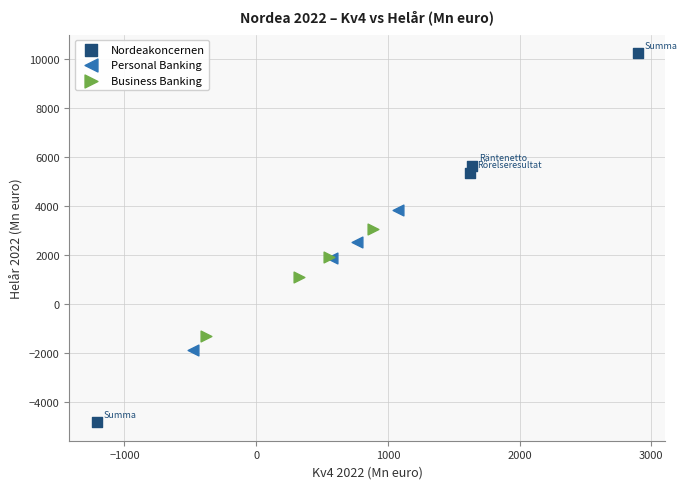

Which series contains the highest Y value?

Nordeakoncernen